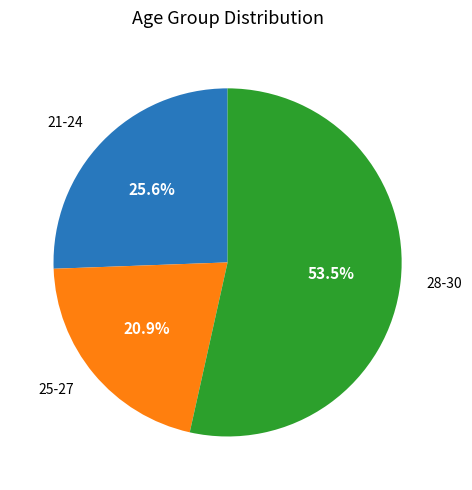

Is there a majority slice in this chart?

Yes